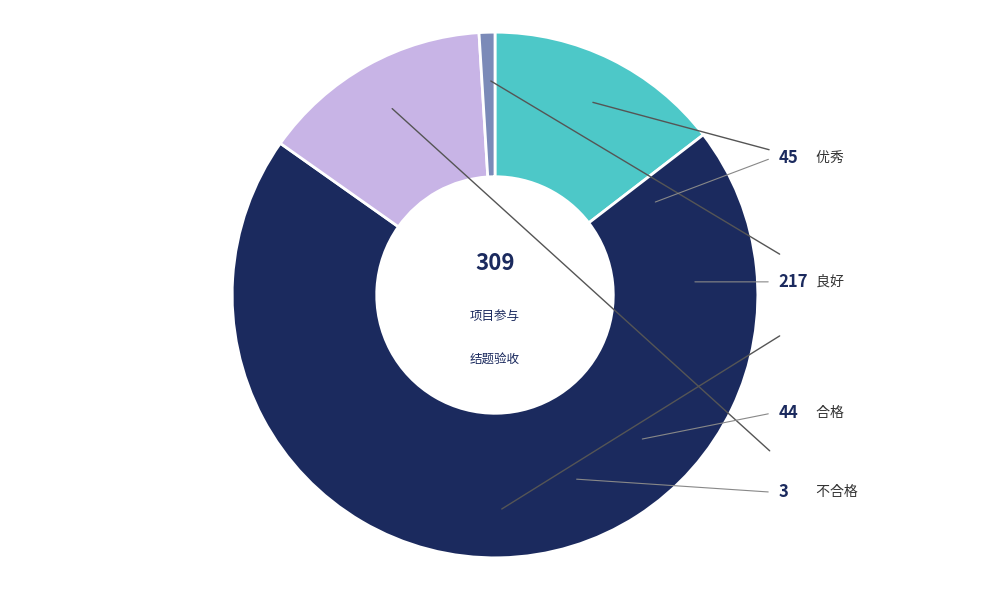

Is there any slice that represents more than half of the pie?

Yes